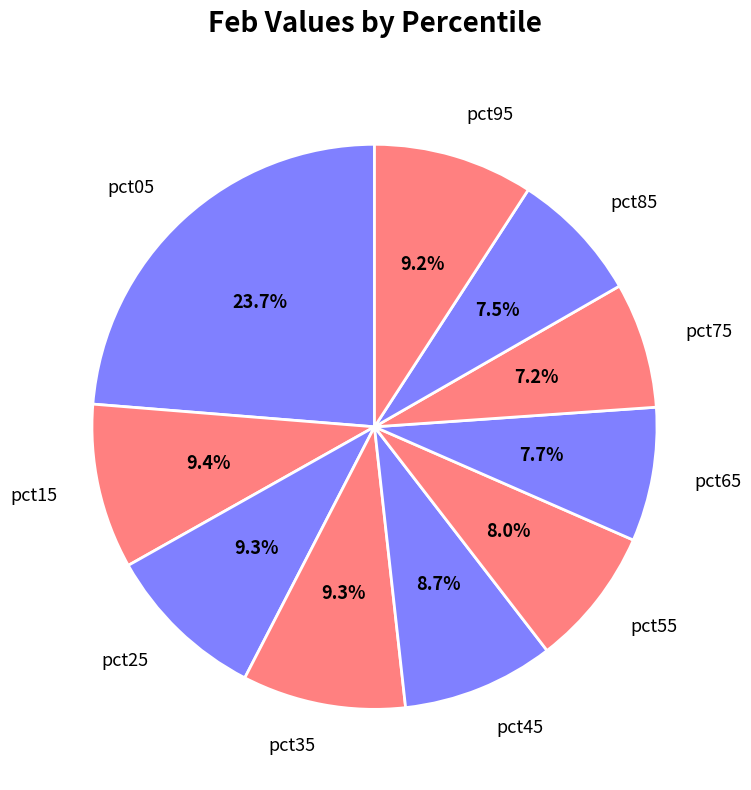

How many slices are in this pie chart?

10